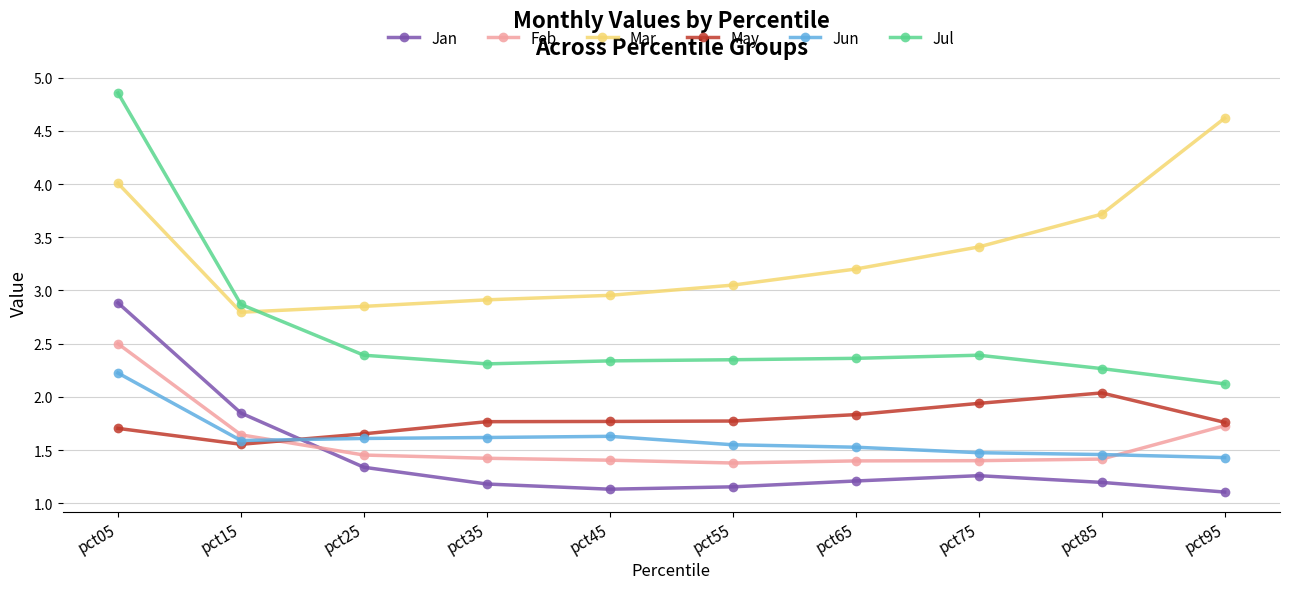

The Jan series shows 1.8 at pct05. True or false?

False